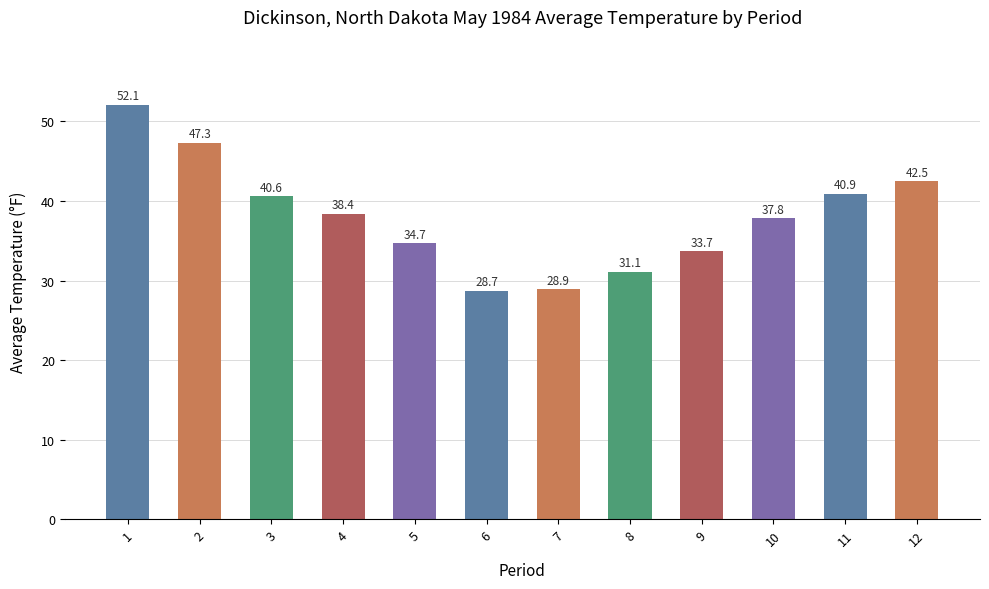

At which category does the chart reach its peak across all series?

1